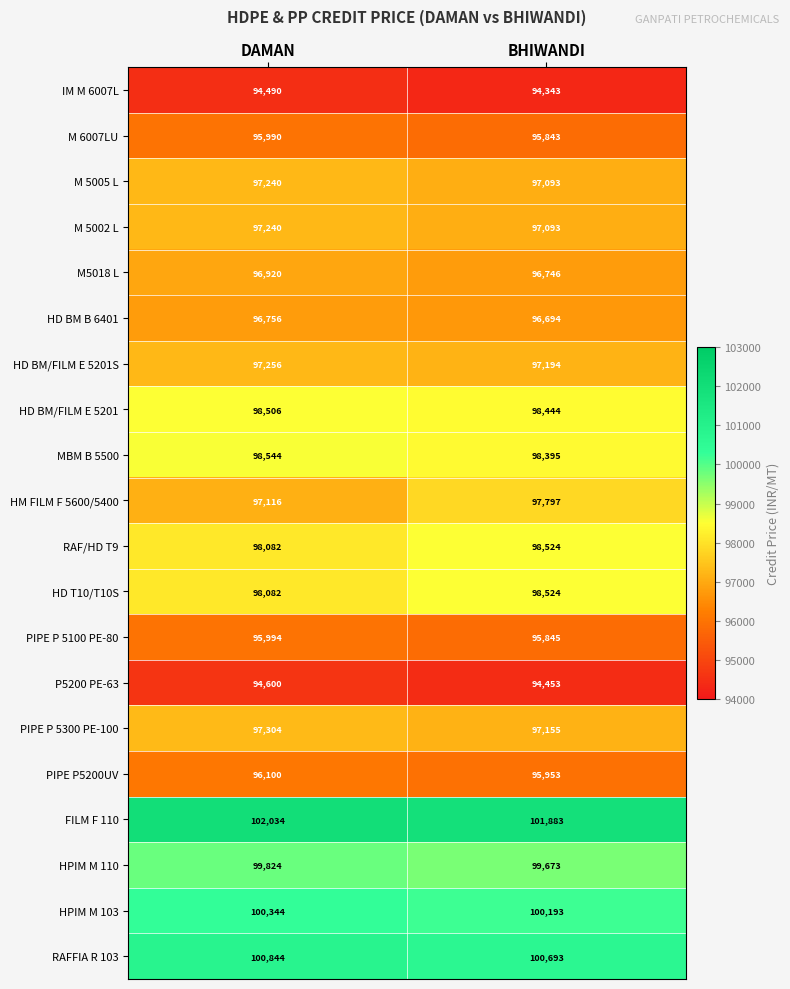

What is the sum of all P5200 PE-63 values?

189053